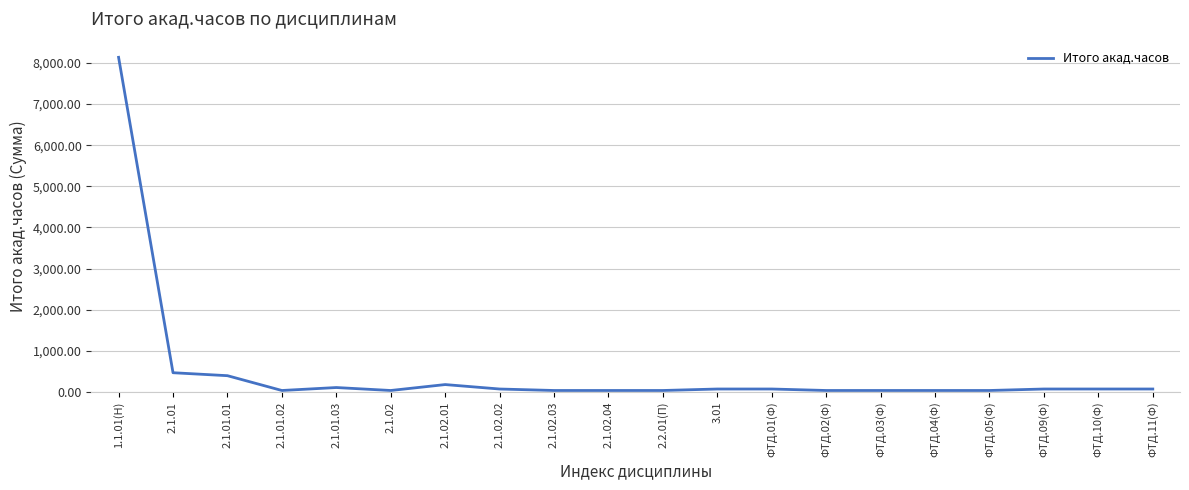

What is the greatest value displayed?

8136